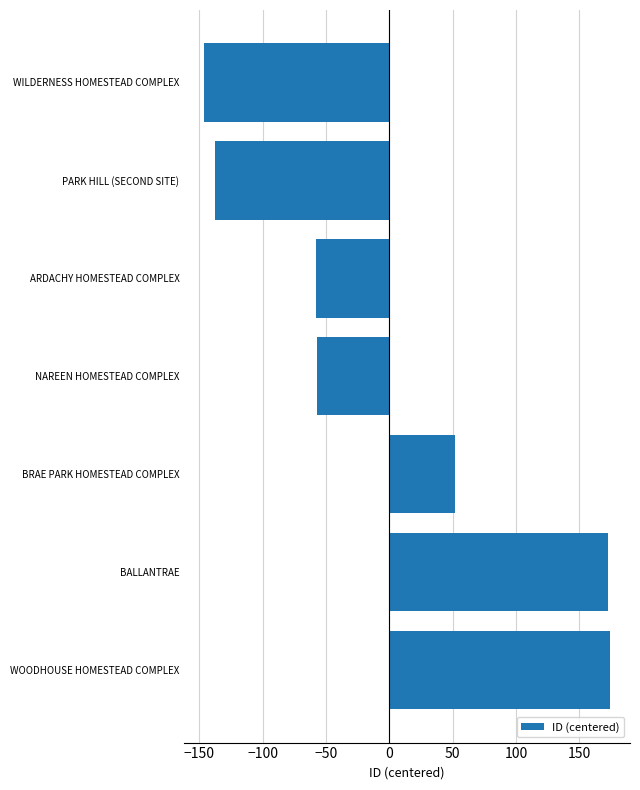

What is the difference between the maximum and second lowest values?

312